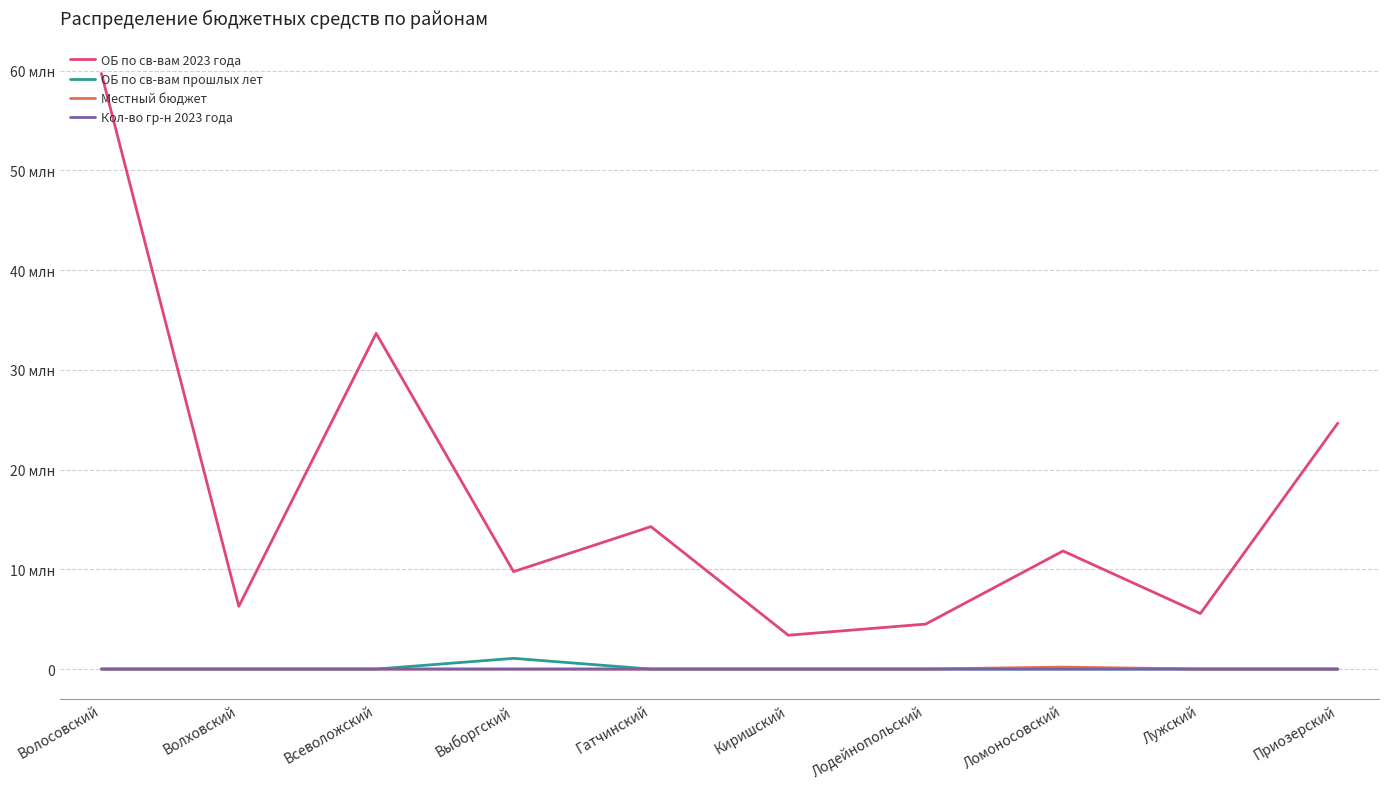

What is the label of the 5th point from the right?

Киришский